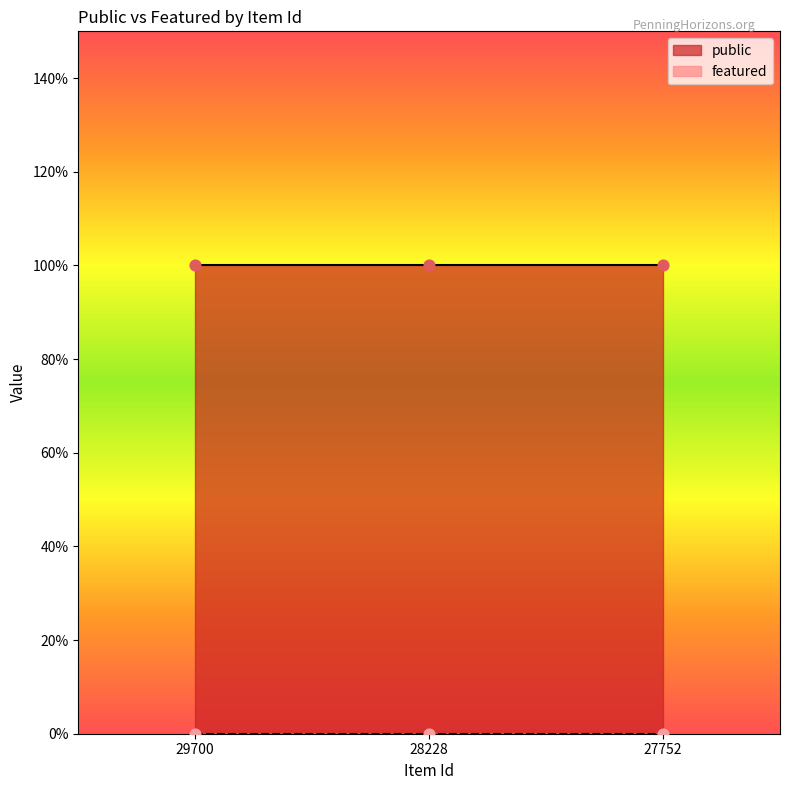

Which series has the largest total across all categories?

public